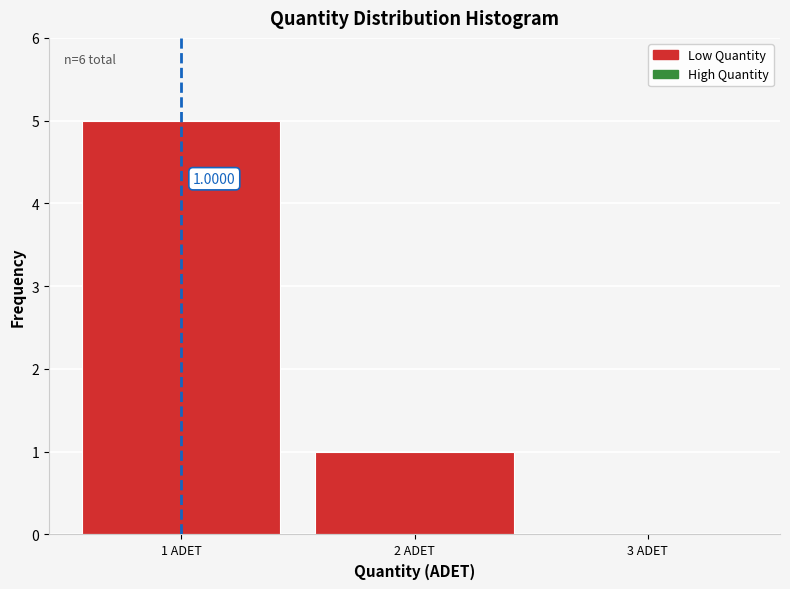

Which range on the x-axis has the tallest bar?

0.5 to 1.5